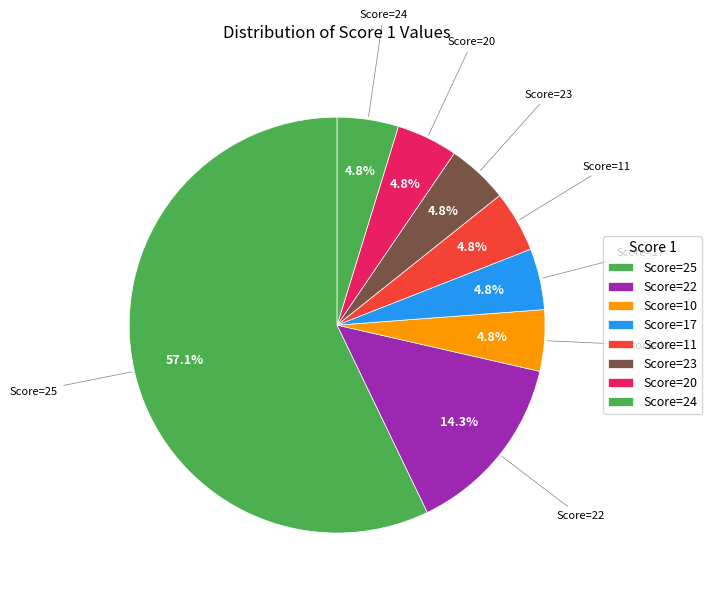

Count the number of slices in the pie.

8